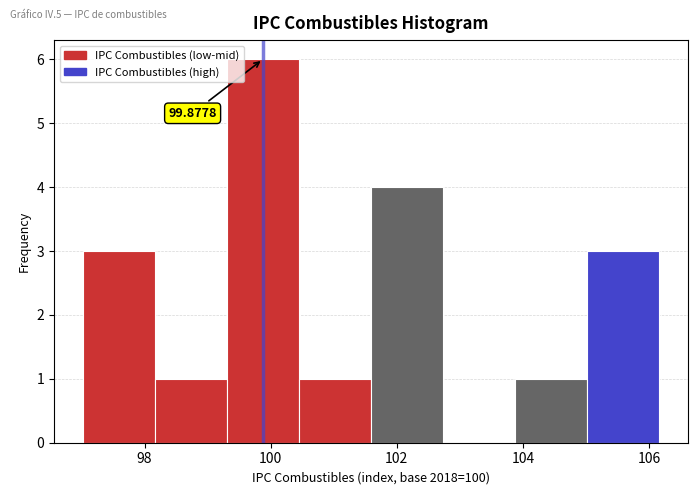

Over which range of the x-axis is the bar tallest?

99.4 to 100.4